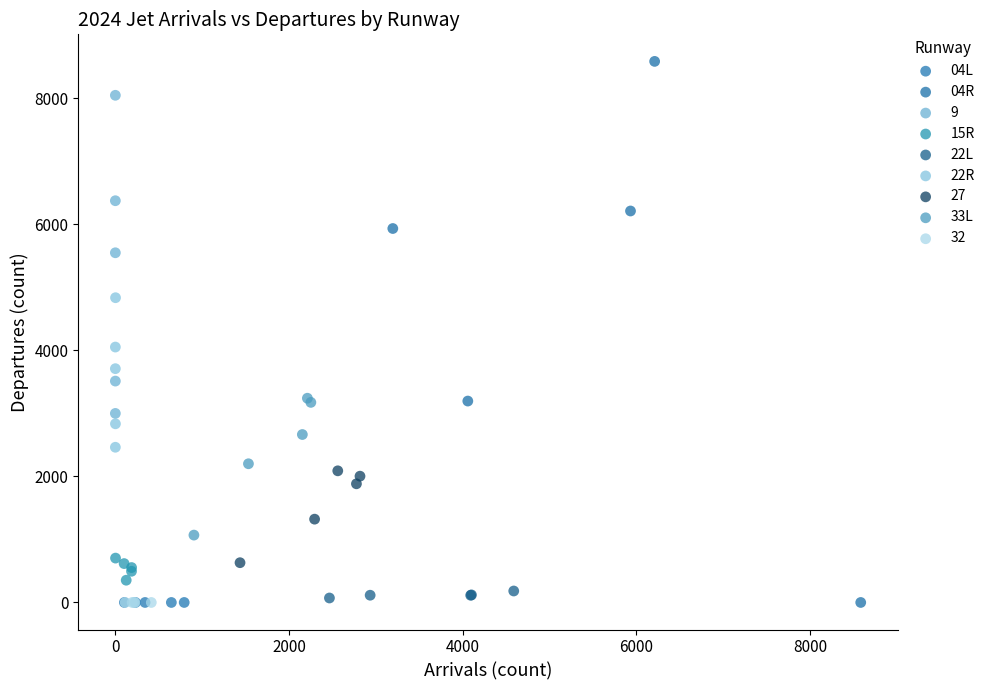

Which series reaches the maximum Y coordinate?

04R